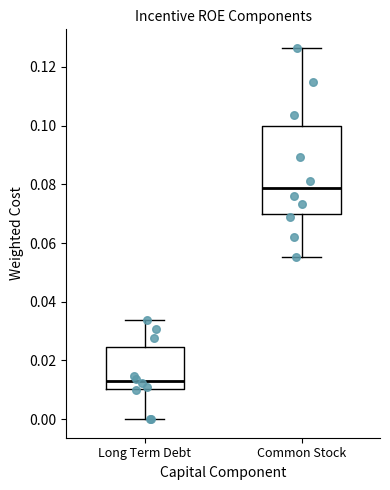

Comparing the boxes themselves (not the whiskers), which one is the tallest?

Common Stock